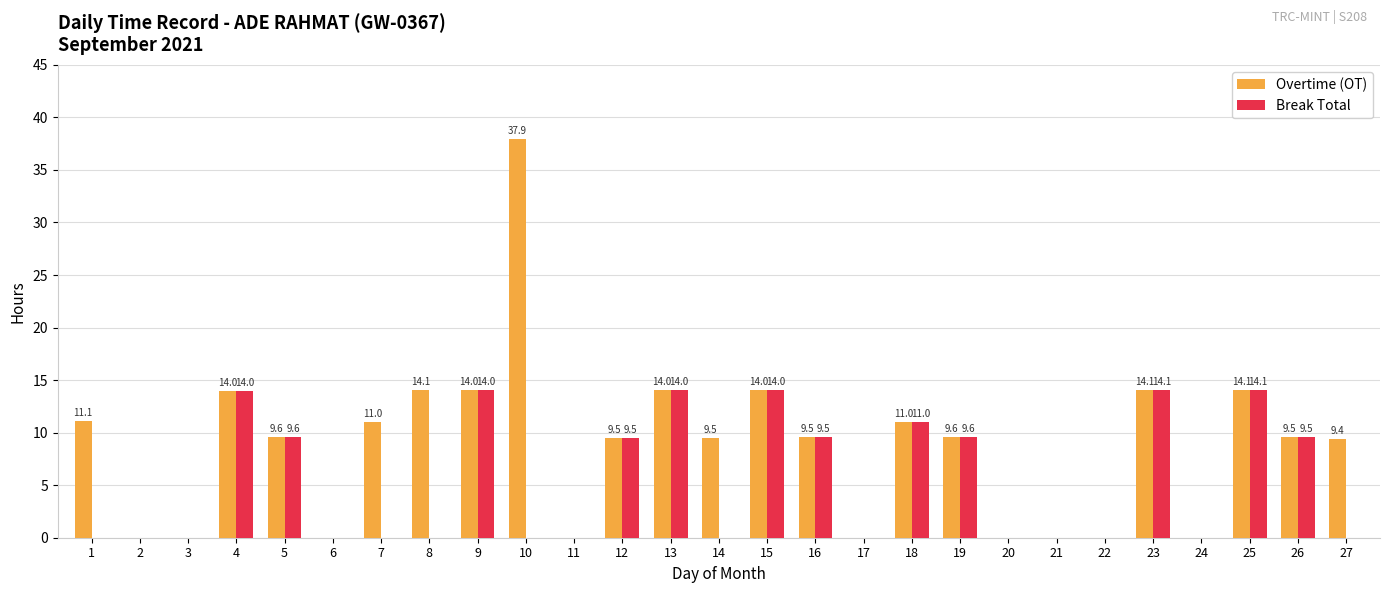

What is the sum of the Overtime (OT) values at 22 and 23?

14.1